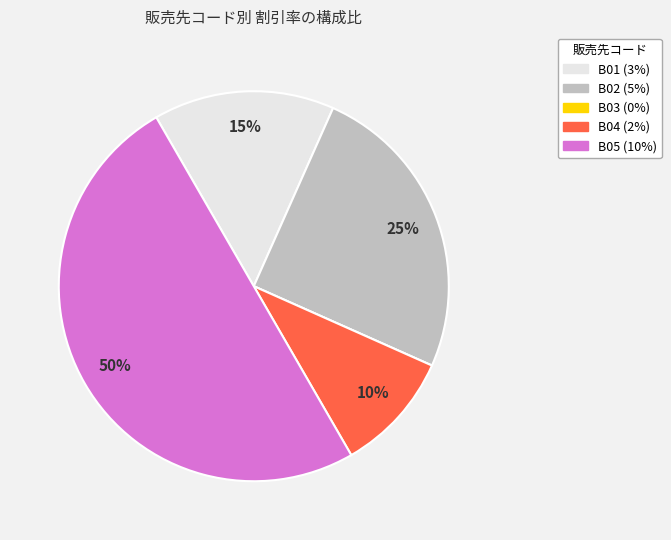

Combined, do B01 and B04 account for over 50%?

No